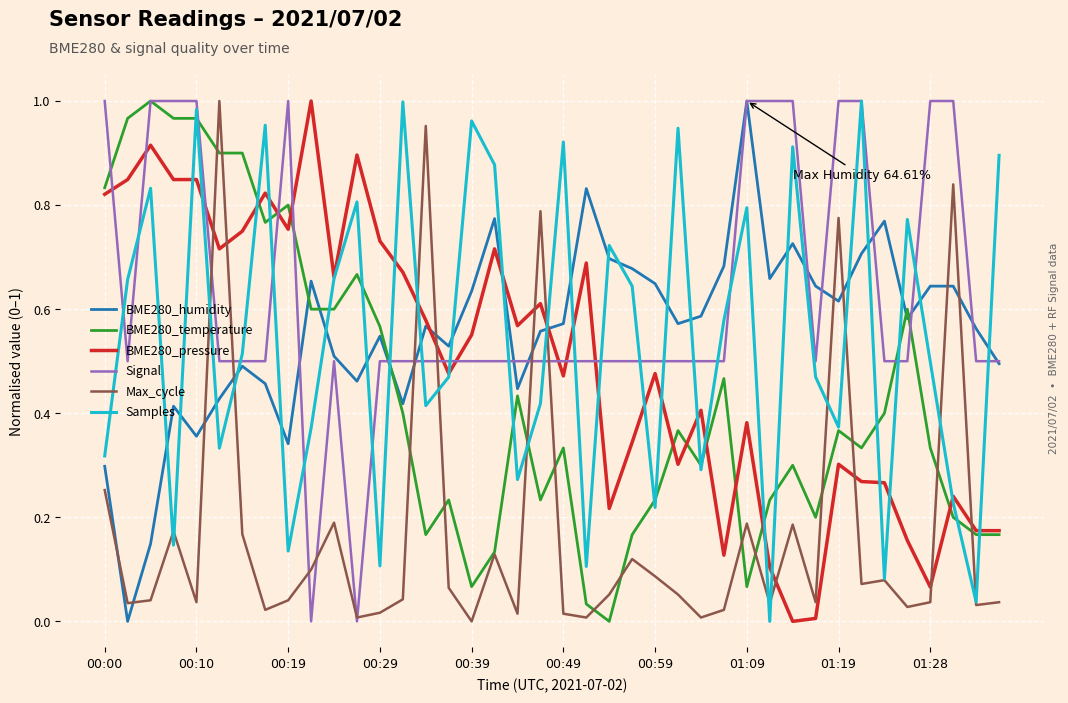

What are all the series names shown in the legend?

BME280_humidity, BME280_temperature, BME280_pressure, Signal, Max_cycle, Samples